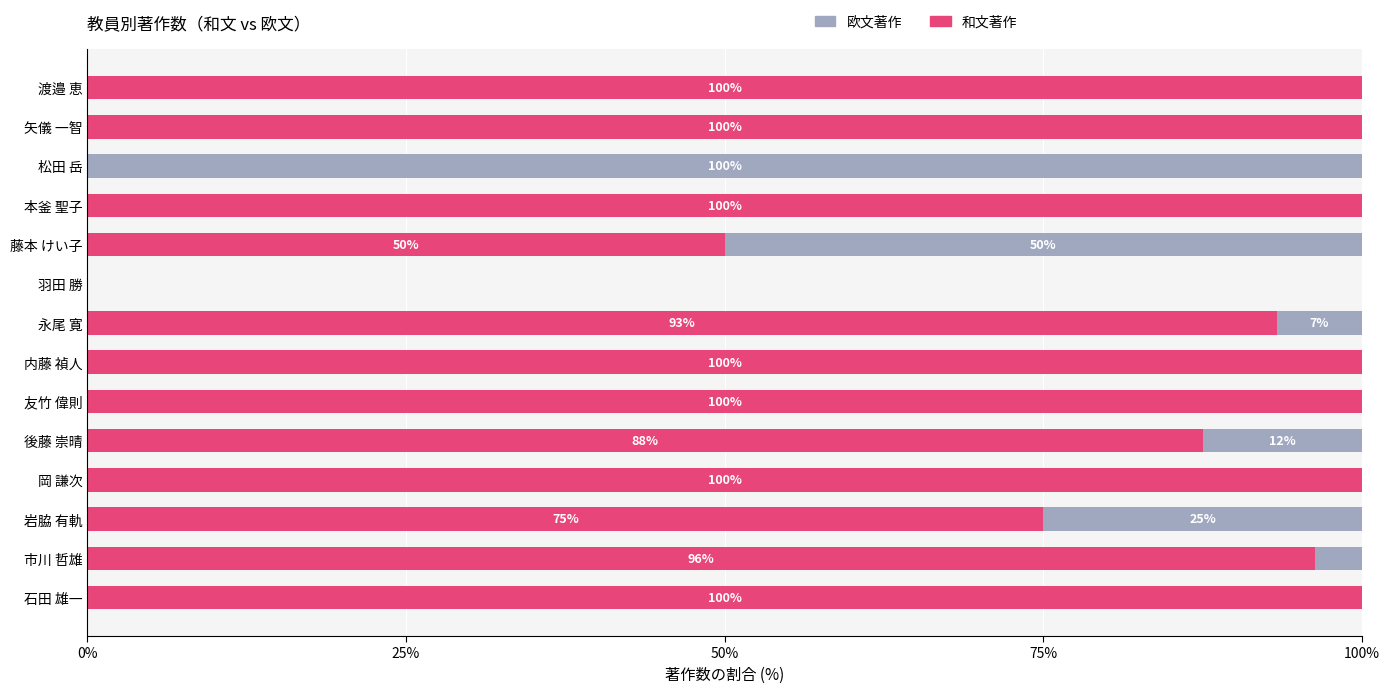

The value of 和文著作 at 矢儀 一智 is 100.0. True or false?

True